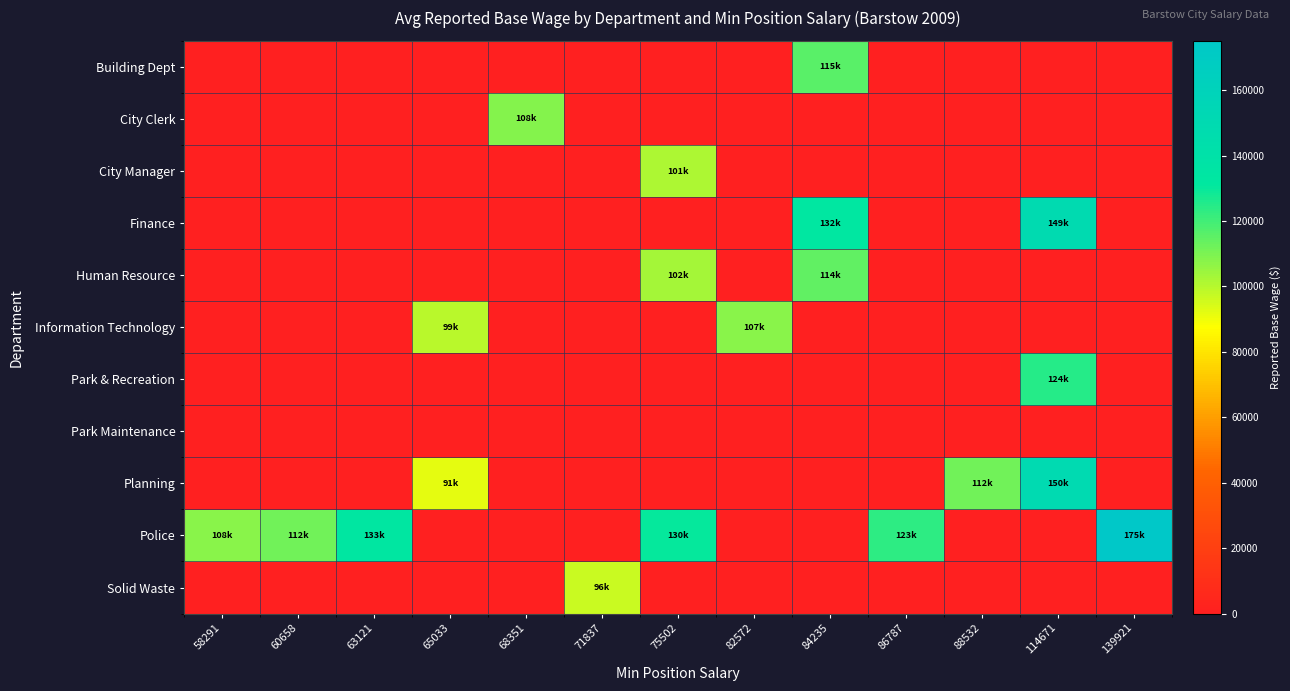

Reading left to right, transcribe all the data shown in this chart.

Building Dept: 58291=0	60658=0	63121=0	65033=0	68351=0	71837=0	75502=0	82572=0	84235=115961	86787=0	88532=0	114671=0	139921=0
City Clerk: 58291=0	60658=0	63121=0	65033=0	68351=108589	71837=0	75502=0	82572=0	84235=0	86787=0	88532=0	114671=0	139921=0
City Manager: 58291=0	60658=0	63121=0	65033=0	68351=0	71837=0	75502=101666	82572=0	84235=0	86787=0	88532=0	114671=0	139921=0
Finance: 58291=0	60658=0	63121=0	65033=0	68351=0	71837=0	75502=0	82572=0	84235=132478	86787=0	88532=0	114671=149713	139921=0
Human Resource: 58291=0	60658=0	63121=0	65033=0	68351=0	71837=0	75502=102657	82572=0	84235=114223	86787=0	88532=0	114671=0	139921=0
Information Technology: 58291=0	60658=0	63121=0	65033=99450	68351=0	71837=0	75502=0	82572=107802	84235=0	86787=0	88532=0	114671=0	139921=0
Park & Recreation: 58291=0	60658=0	63121=0	65033=0	68351=0	71837=0	75502=0	82572=0	84235=0	86787=0	88532=0	114671=124749	139921=0
Park Maintenance: 58291=0	60658=0	63121=0	65033=0	68351=0	71837=0	75502=0	82572=0	84235=0	86787=0	88532=0	114671=0	139921=0
Planning: 58291=0	60658=0	63121=0	65033=91945	68351=0	71837=0	75502=0	82572=0	84235=0	86787=0	88532=112084	114671=150000	139921=0
Police: 58291=108000	60658=112000	63121=133000	65033=0	68351=0	71837=0	75502=130000	82572=0	84235=0	86787=123649	88532=0	114671=0	139921=175093
Solid Waste: 58291=0	60658=0	63121=0	65033=0	68351=0	71837=96697	75502=0	82572=0	84235=0	86787=0	88532=0	114671=0	139921=0